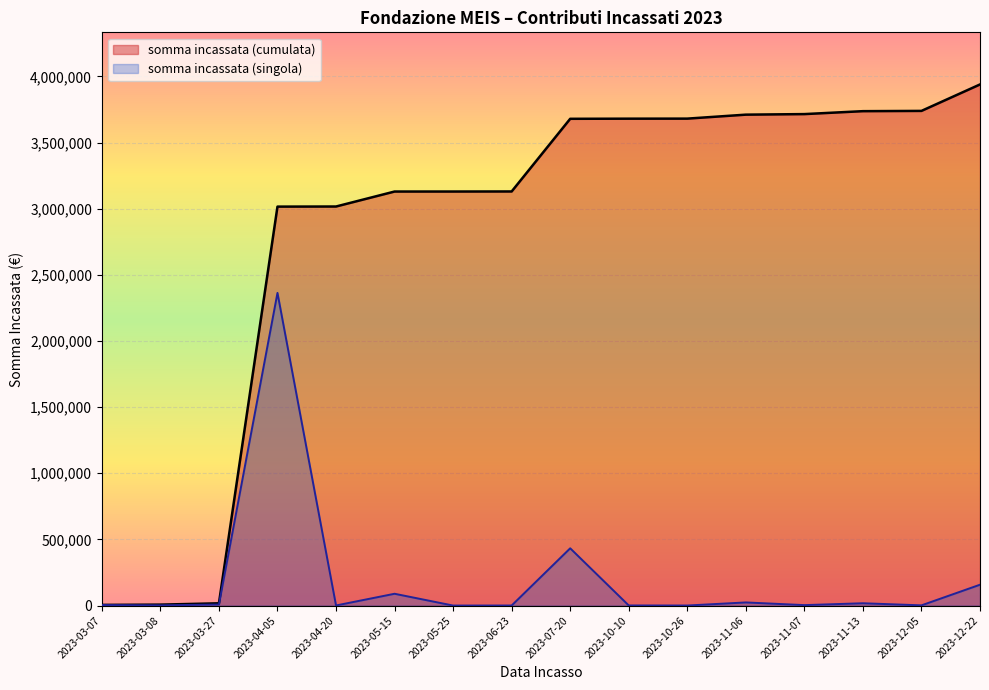

Which label corresponds to the smallest value in the chart?

2023-05-25